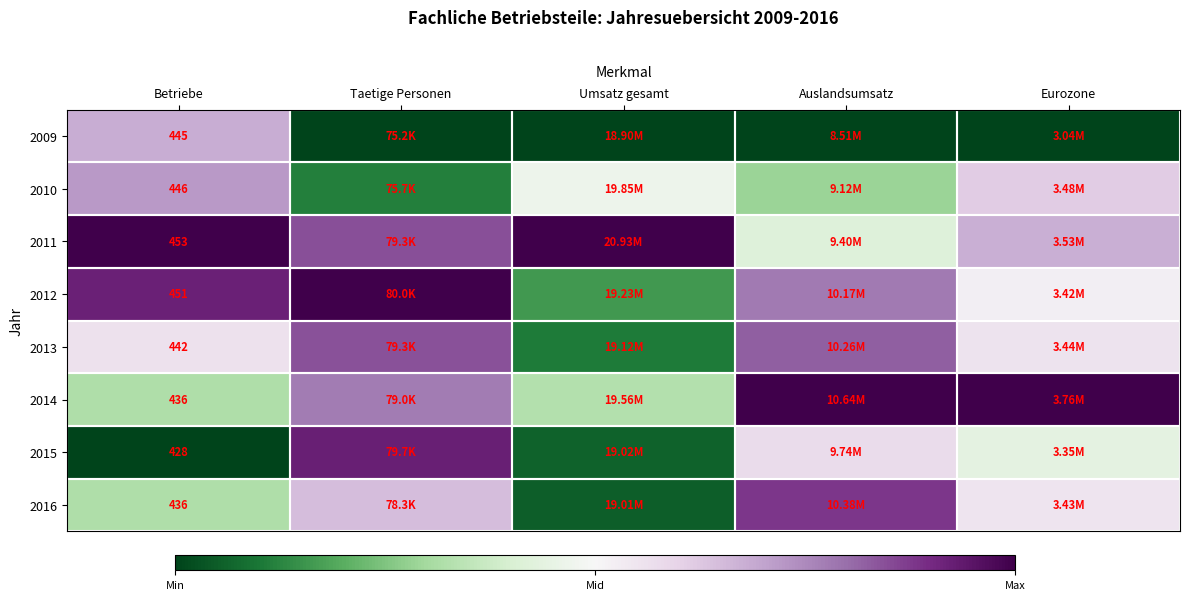

The value of 2012 at Taetige Personen is 1.0. True or false?

True